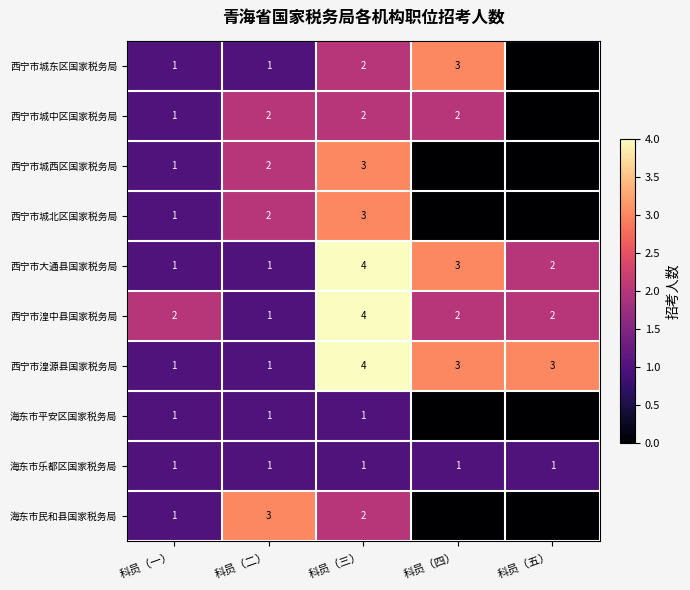

Which series changed the most between 科员（一） and 科员（二）?

海东市民和县国家税务局